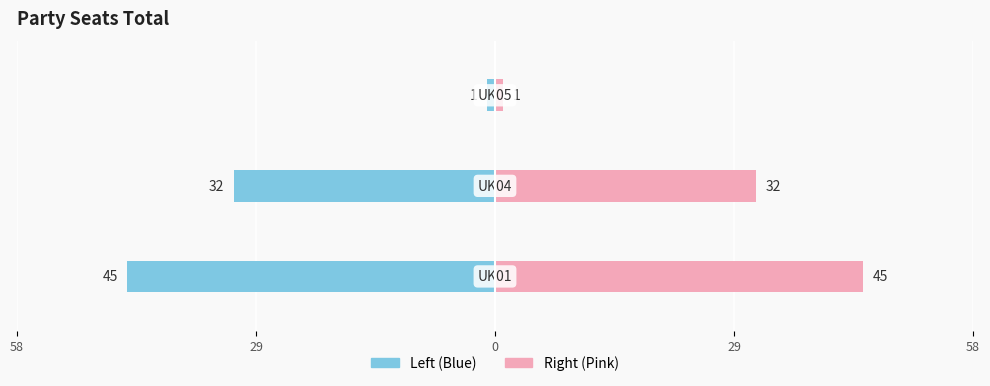

Are the bars horizontal?

Yes